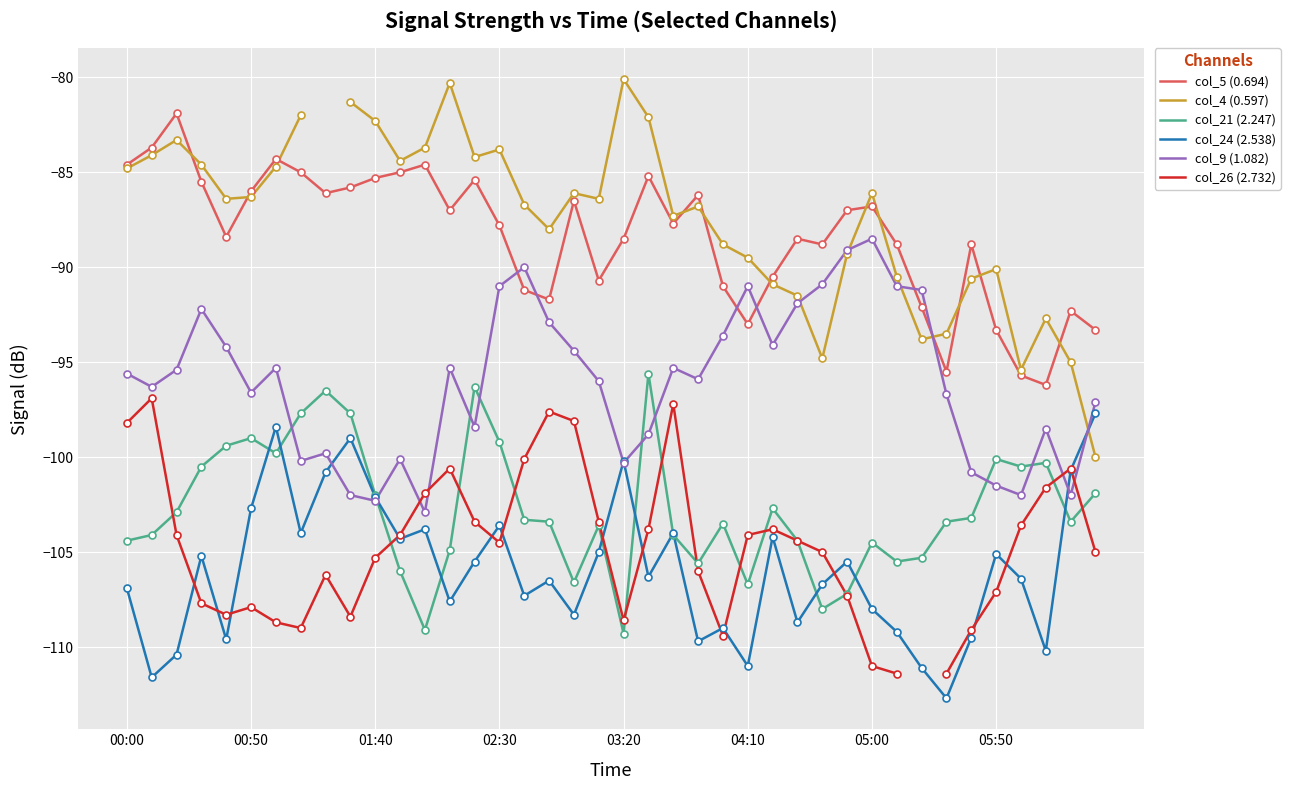

Which series has the largest total across all categories?

col_5 (0.694)